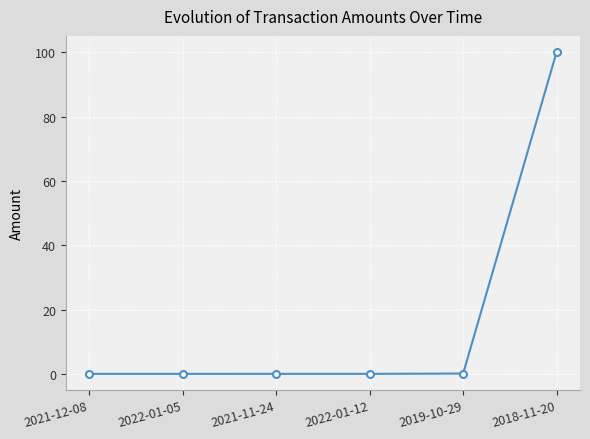

What is the difference between the second highest and minimum values?

0.1